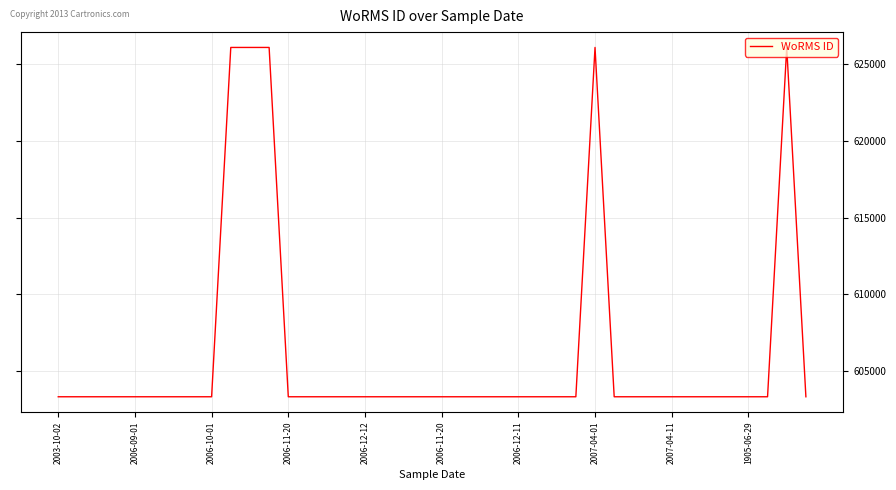

What is the difference between the maximum and minimum values?

22784